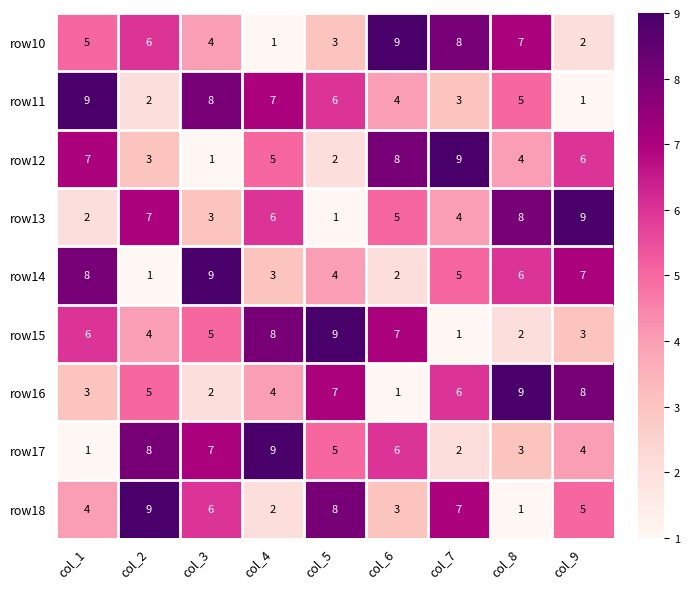

How many categories are shown in the chart?

9